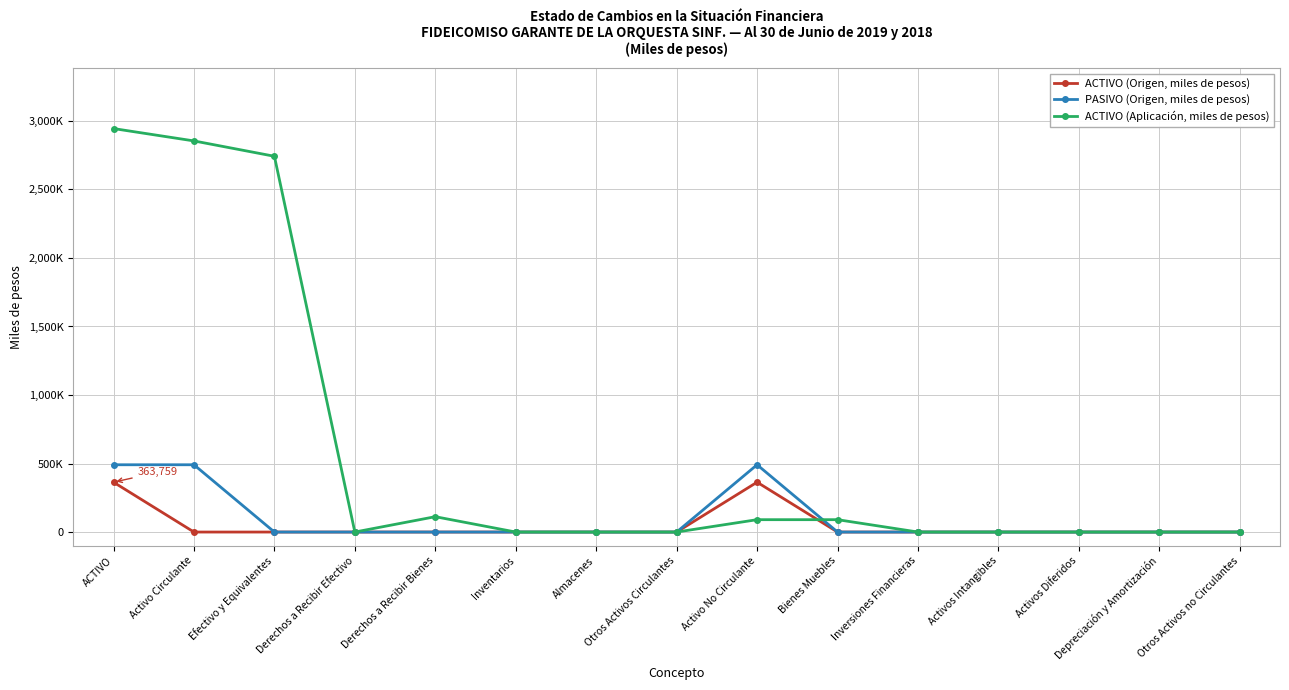

What are all the series names shown in the legend?

ACTIVO (Origen, miles de pesos), PASIVO (Origen, miles de pesos), ACTIVO (Aplicación, miles de pesos)